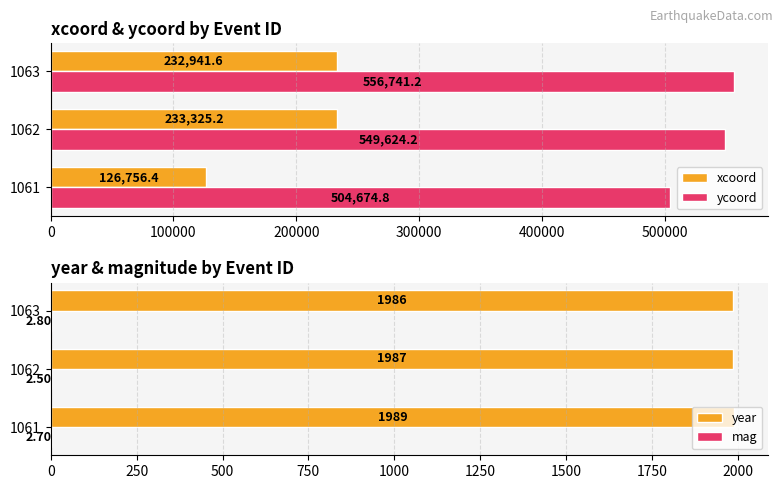

Is it true that ycoord equals 556741.2 at 1063?

True